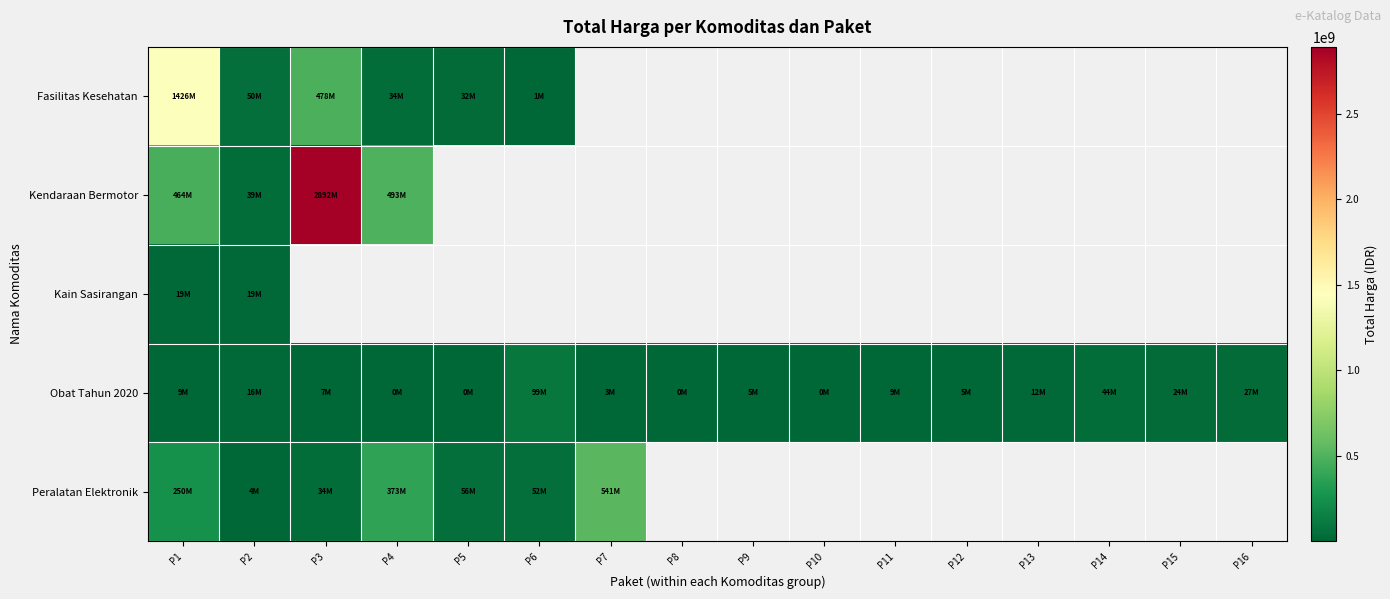

The value of Peralatan Elektronik at P3 is 34292000.0. True or false?

True